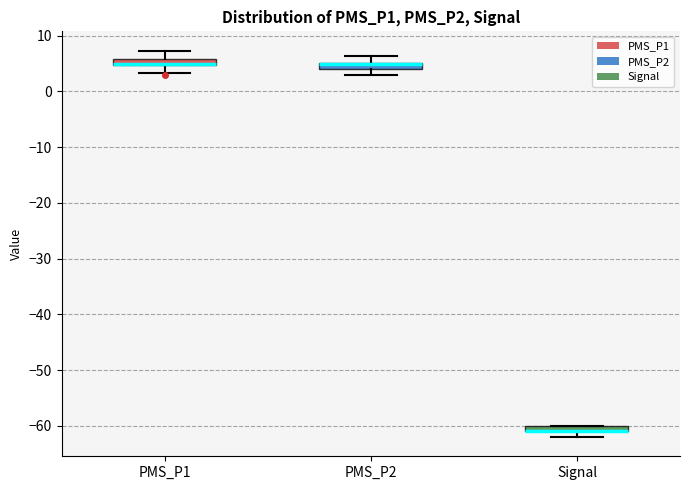

Where is the upper edge of the box for PMS_P1 on the y-axis? The values are not printed on the chart, so give them approximately, as read against the axis.

6